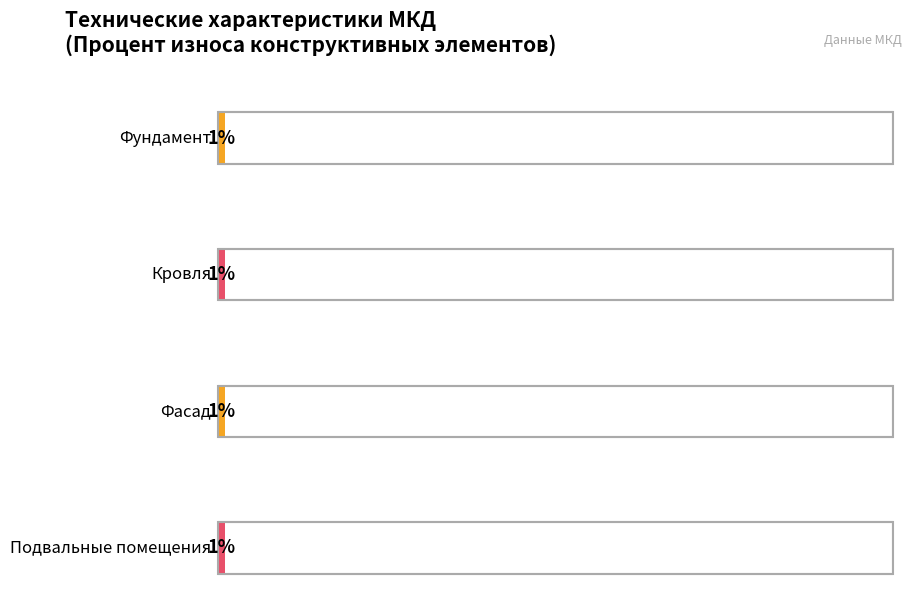

Which series changed the most between Фундамент and Кровля?

Процент износа